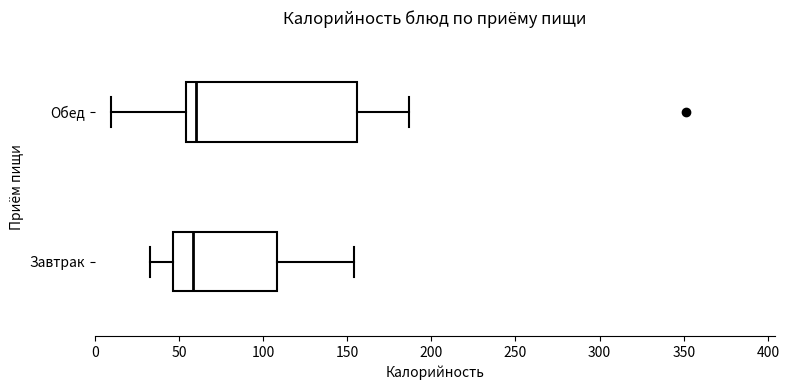

Reading bottom to top, read every box against the x-axis: the position of its median line, the range the box covers, and the ends of its whiskers. The values are not printed on the chart, so give them approximately, as read against the axis.

Завтрак: median 60, box 45 to 110, whiskers 35 to 155
Обед: median 60, box 55 to 155, whiskers 10 to 185